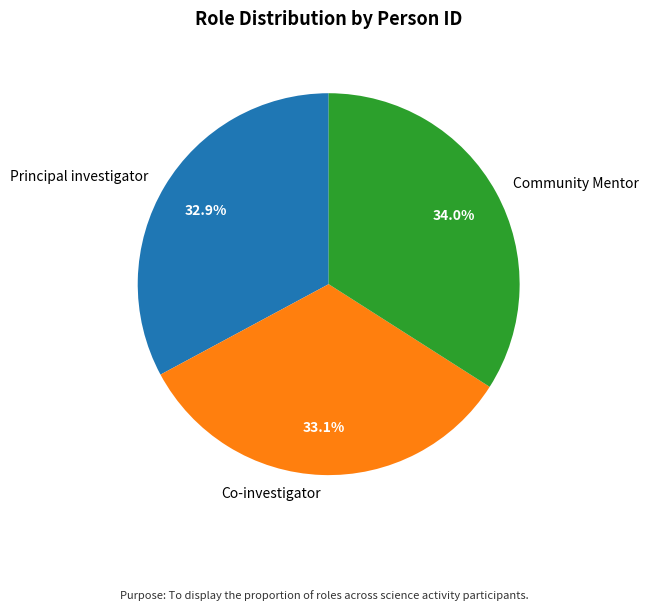

Approximately how many times larger is the value at Community Mentor compared to Co-investigator?

1.0